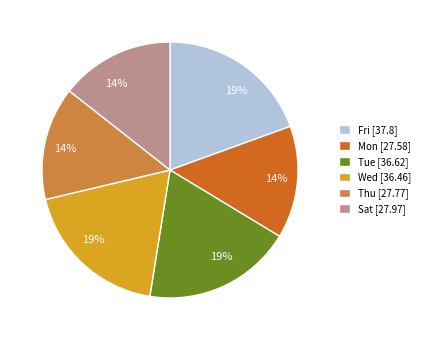

Combined, do Mon [27.58] and Thu [27.77] account for over 50%?

No